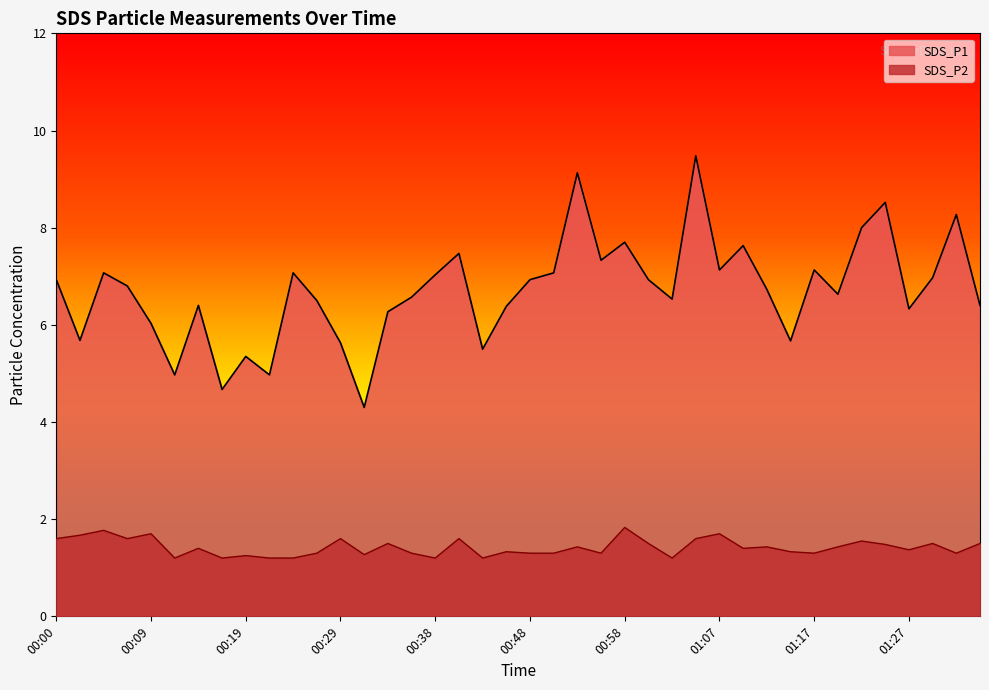

How many data points in SDS_P1 are above 6?

31